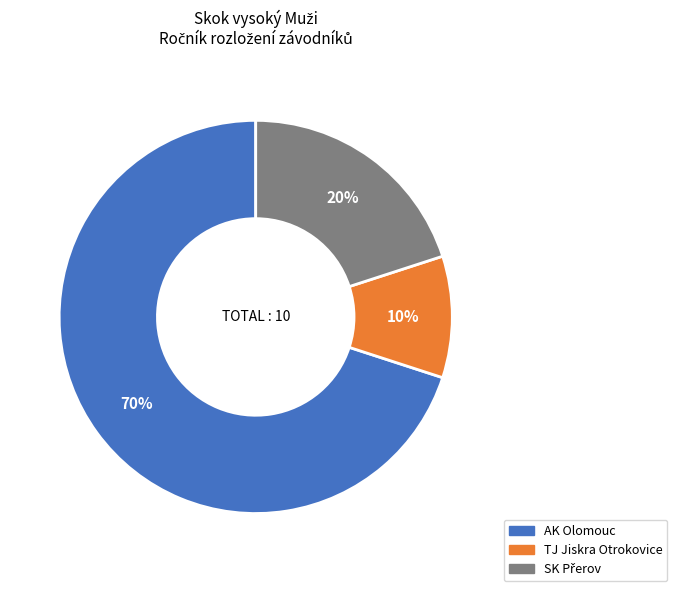

To the nearest percent, what is the difference between the largest and smallest slice percentages?

60%